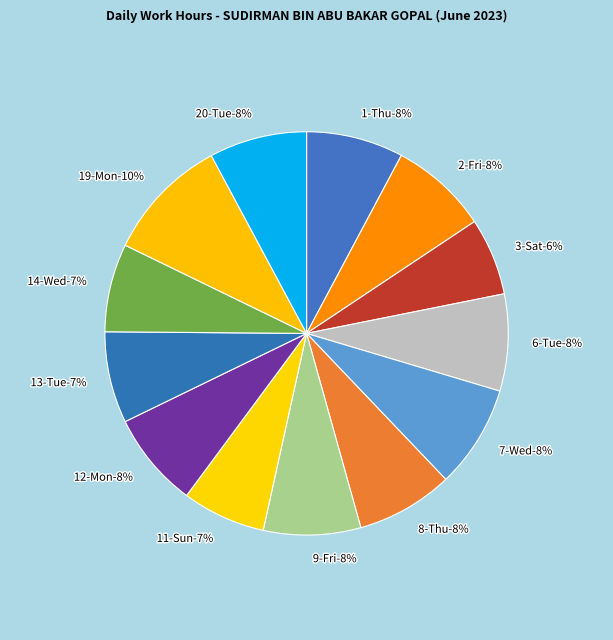

Rank the categories by value from highest to lowest.

19-Mon, 7-Wed, 2-Fri, 20-Tue, 9-Fri, 1-Thu, 8-Thu, 6-Tue, 12-Mon, 13-Tue, 14-Wed, 11-Sun, 3-Sat